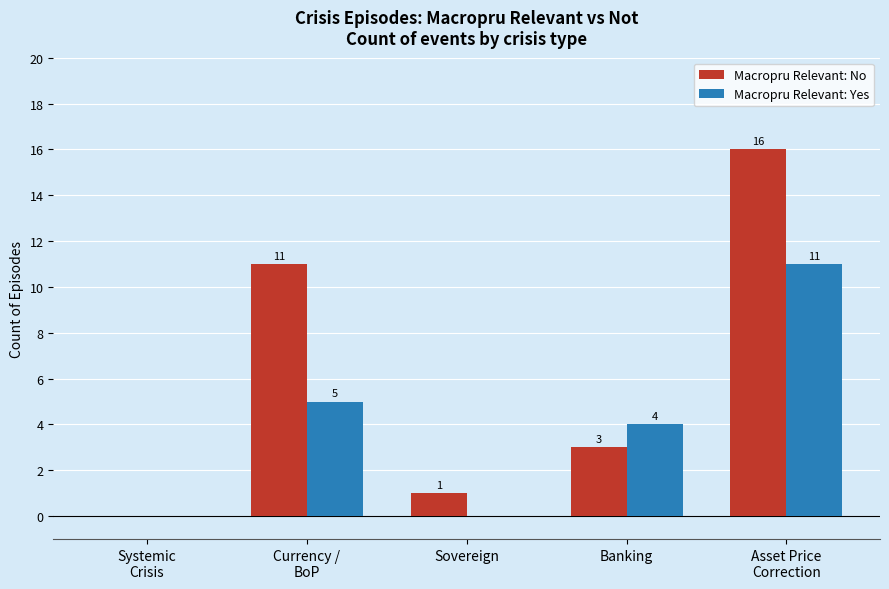

Count the number of data series in this chart.

2